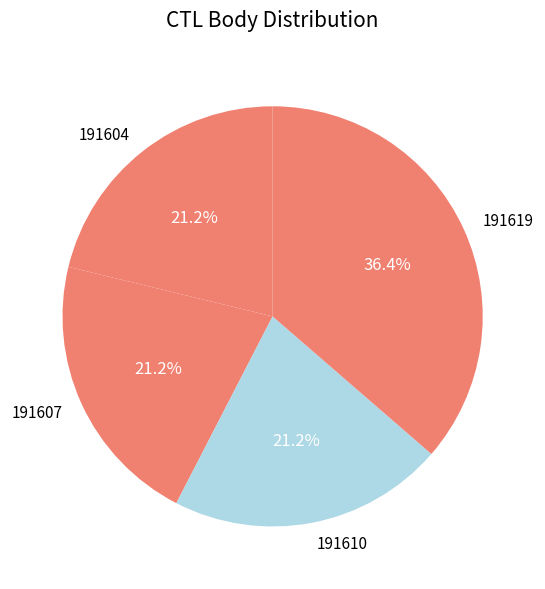

Count the number of slices in the pie.

4